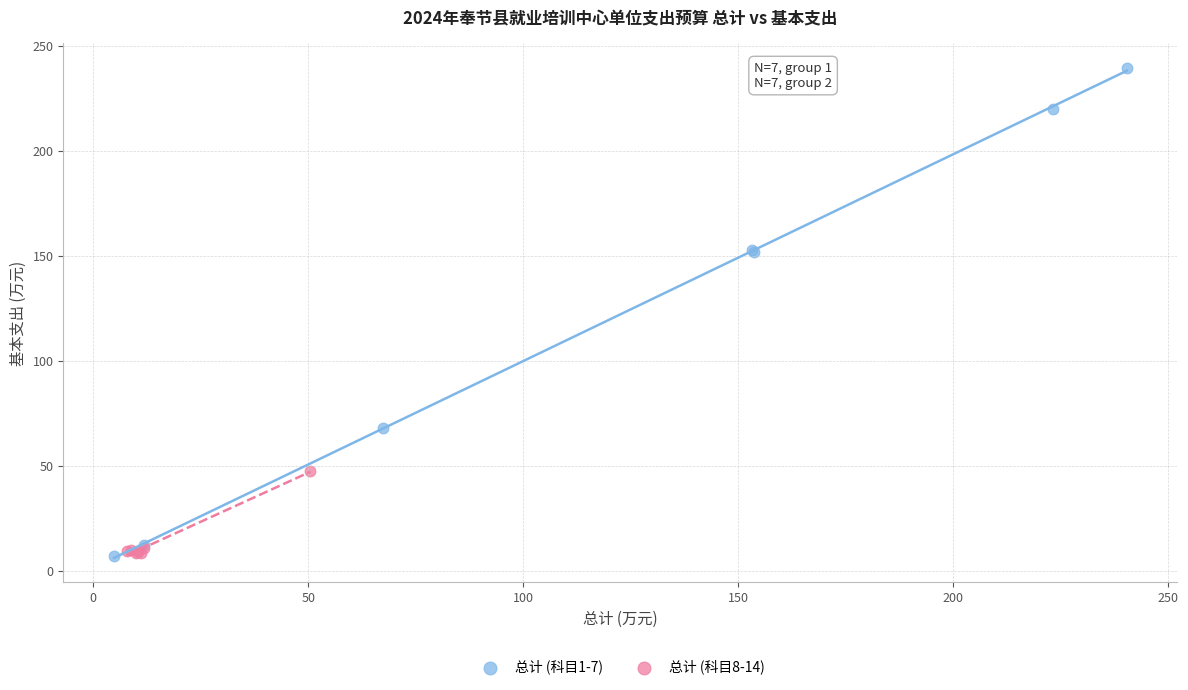

Which series contains the highest Y value?

总计 (科目1-7)